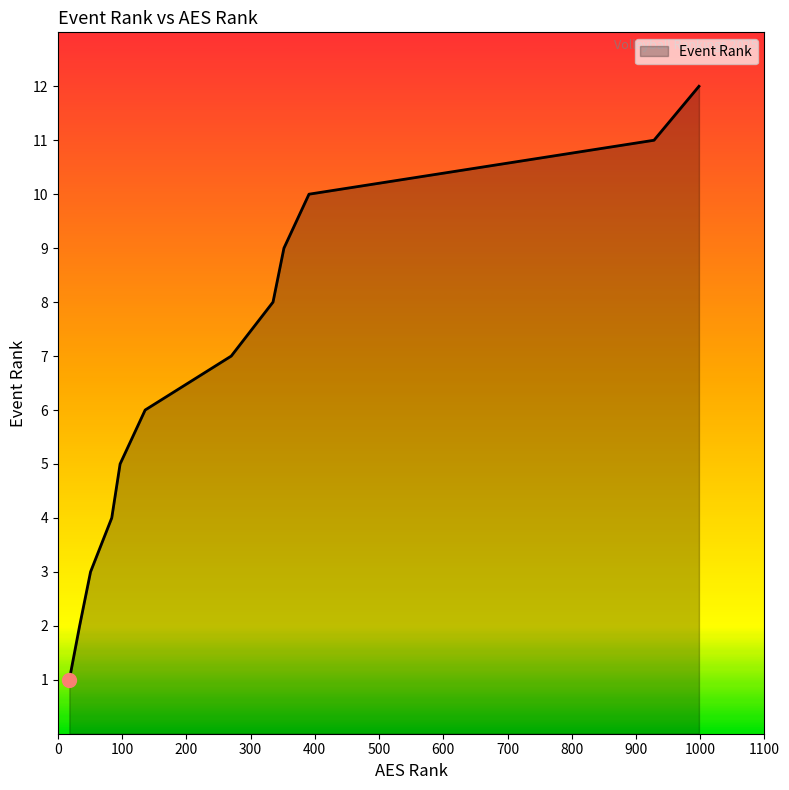

What is the difference between the maximum and minimum values?

11